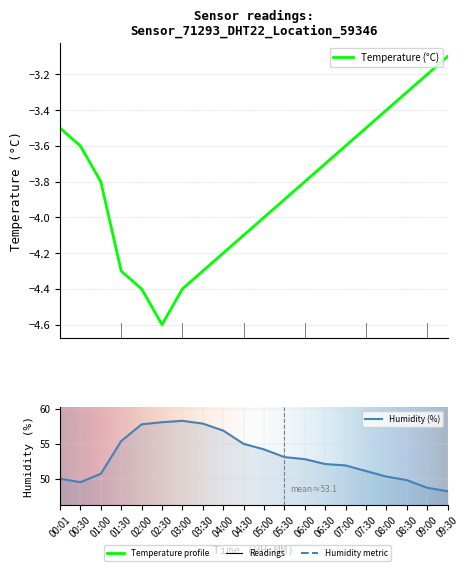

Which series has the largest range (max minus min)?

humidity